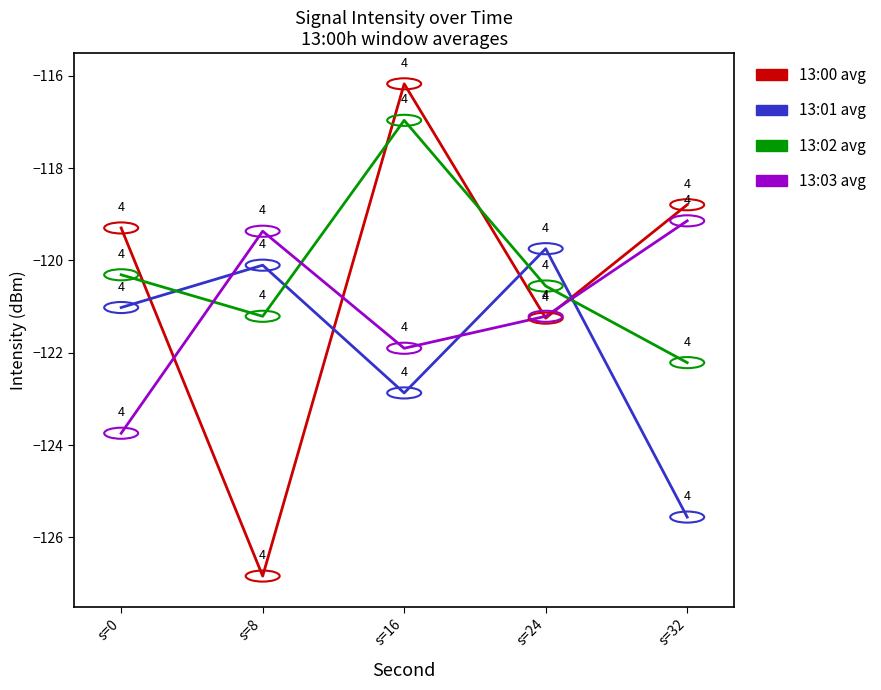

Which series has the widest spread of values?

13:00 avg